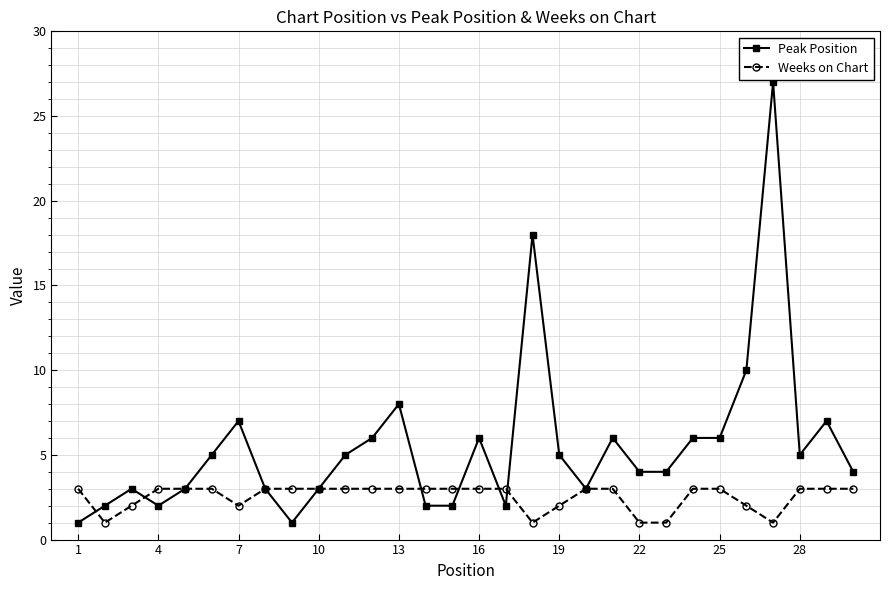

Which series has the largest total across all categories?

Peak Position